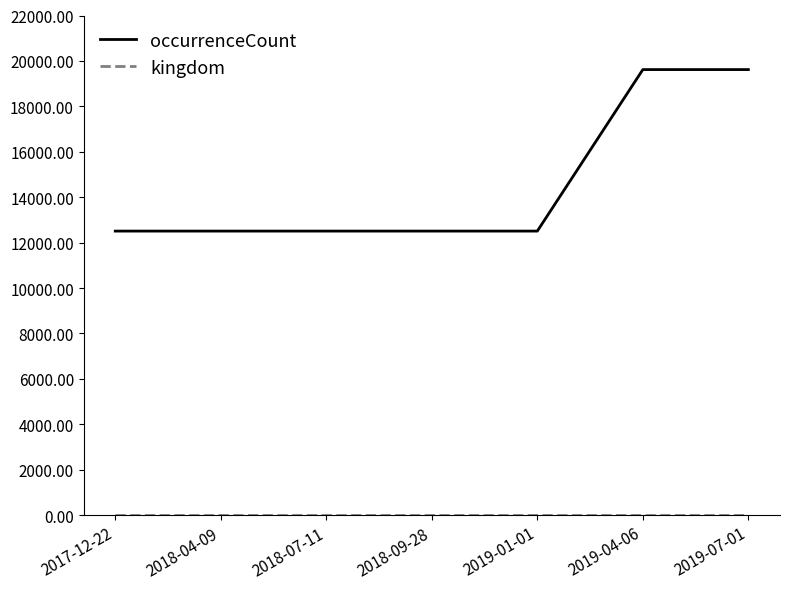

Which series has the largest total across all categories?

occurrenceCount